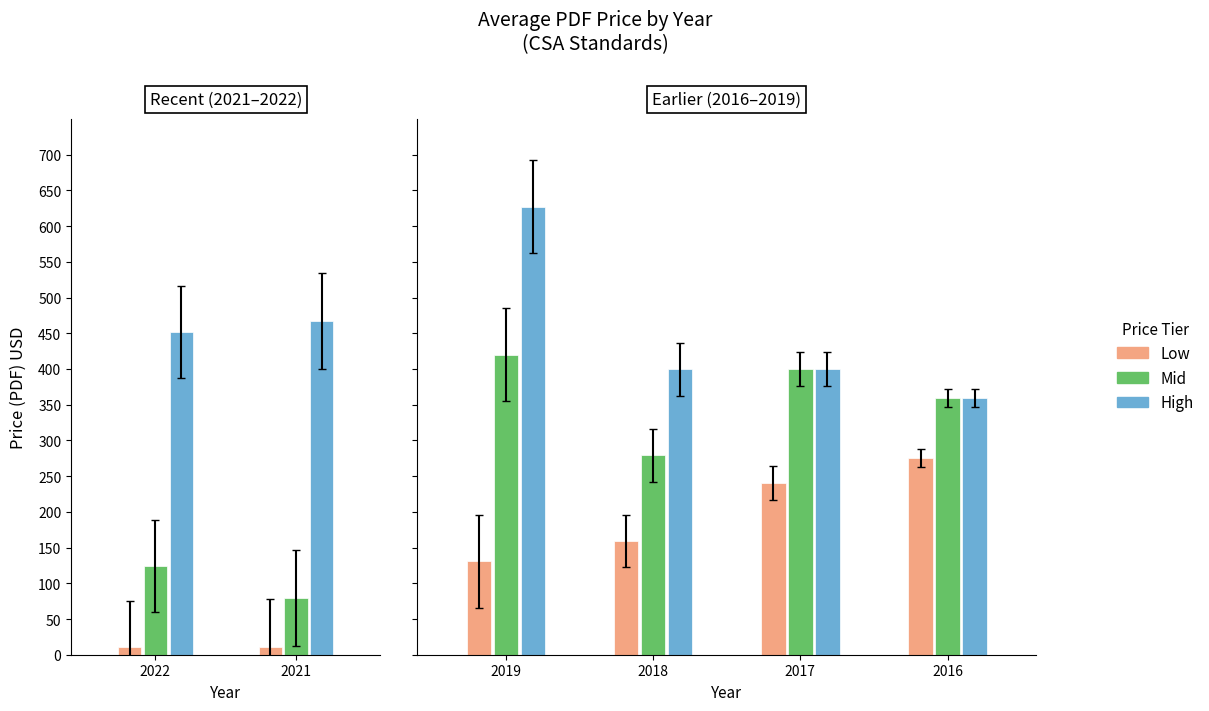

The chart shows a value of 1017 at 2021_2. True or false?

False